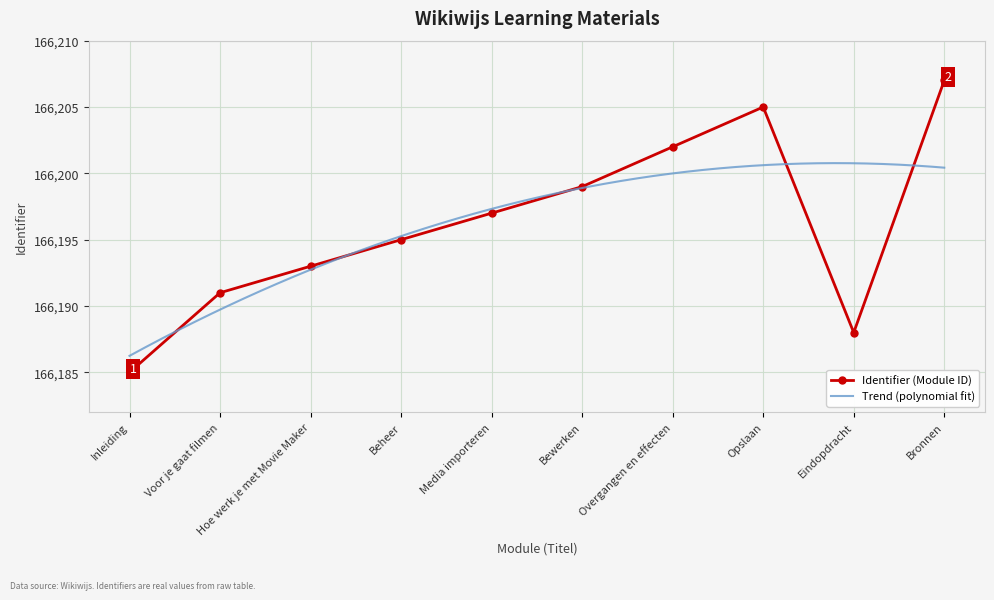

List the labels in order of value, smallest first.

Inleiding, Eindopdracht, Voor je gaat filmen, Hoe werk je met Movie Maker, Beheer, Media importeren, Bewerken, Overgangen en effecten, Opslaan, Bronnen